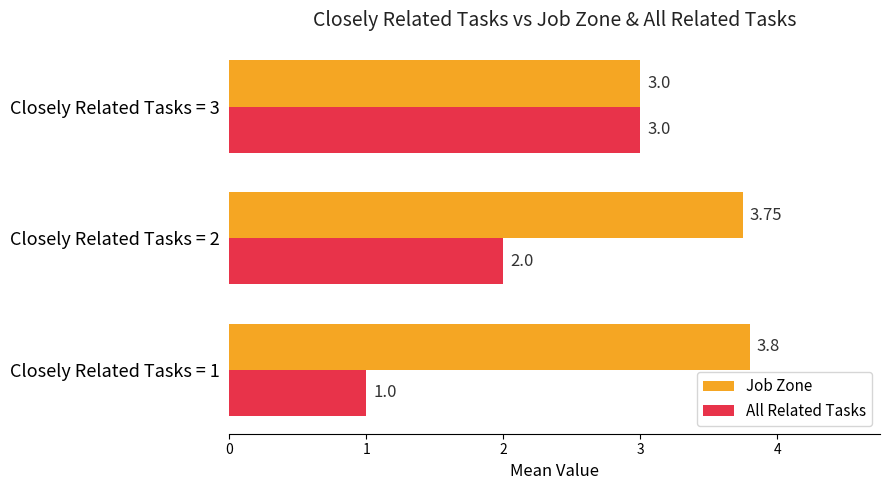

Which series has the largest range (max minus min)?

All Related Tasks